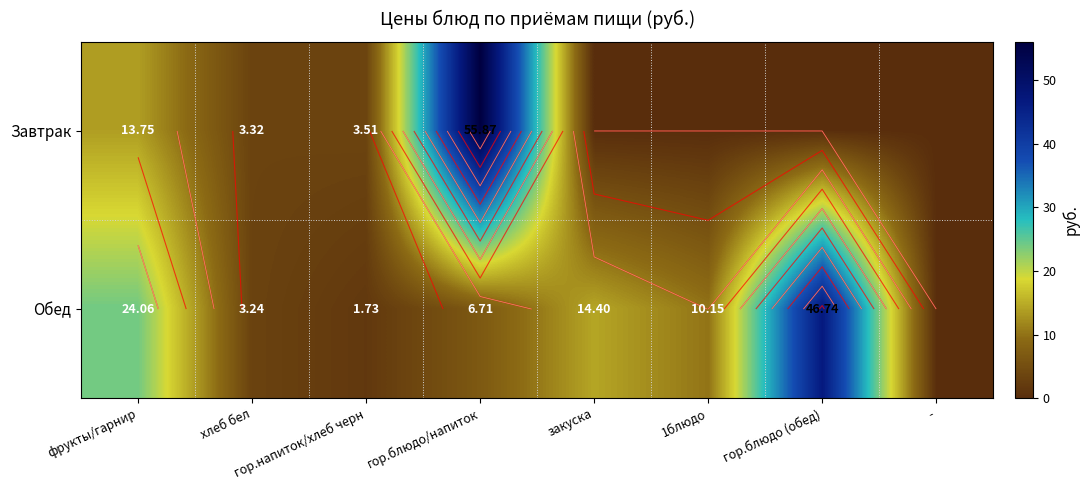

What is the spread (max minus min) of values at 1блюдо?

10.2